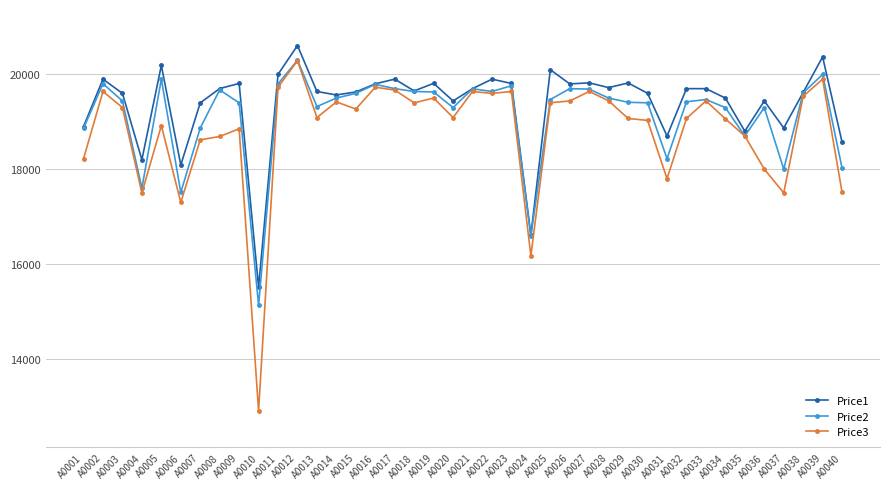

Rank the series at A0037 from lowest to highest value.

Price3, Price2, Price1